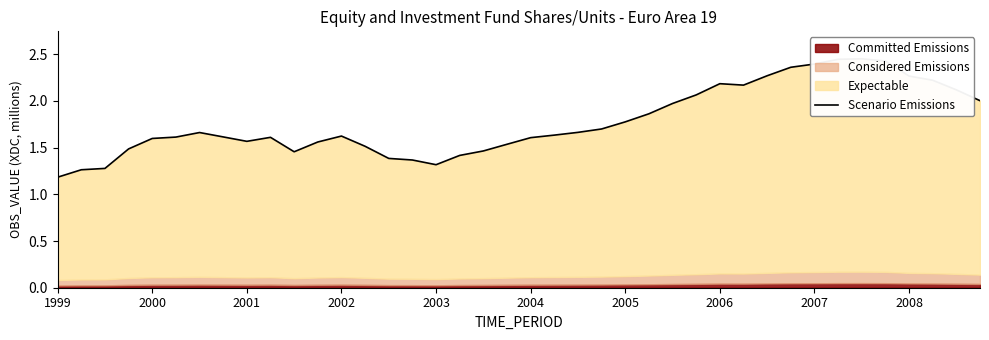

True or false: the data shows 0.9 at 2003.

False